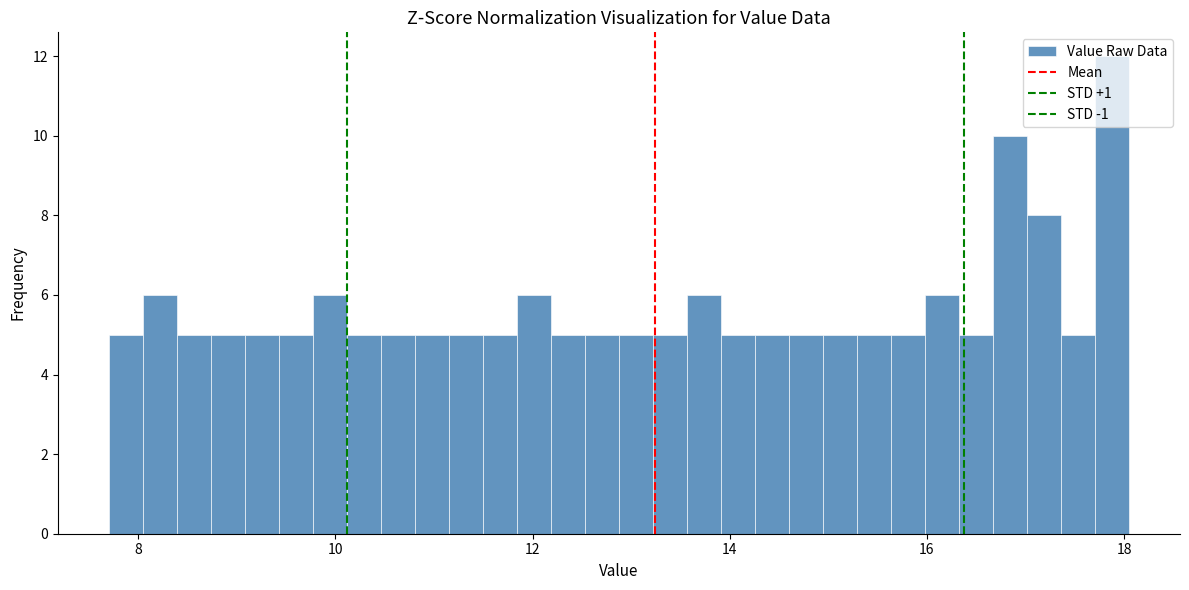

Around what value on the x-axis is the tallest bar? Give the approximate position of its centre, as read against the axis.

17.8